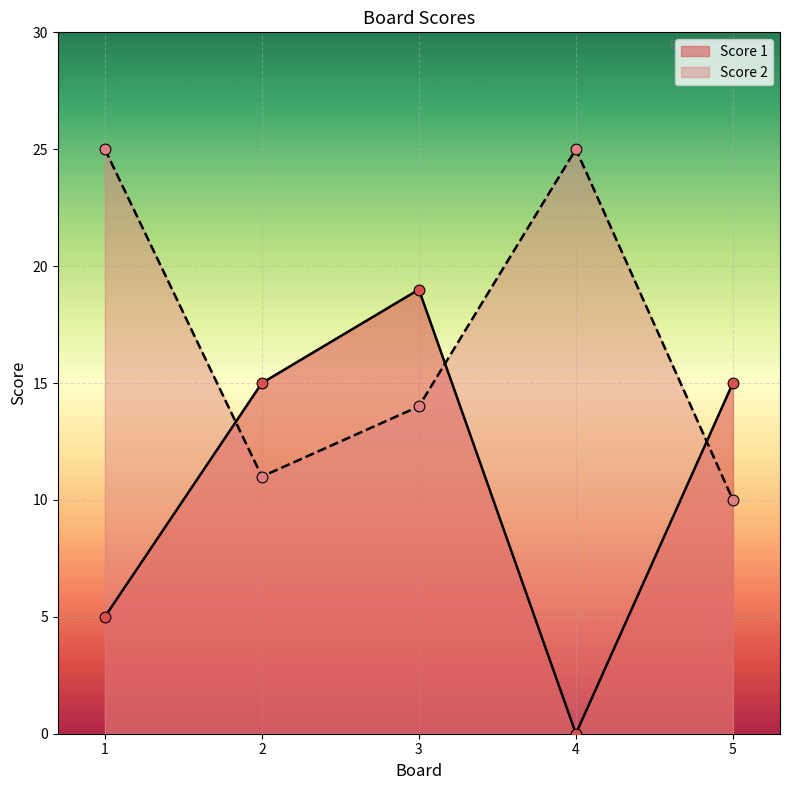

Which series contains the highest Y value?

Score 2